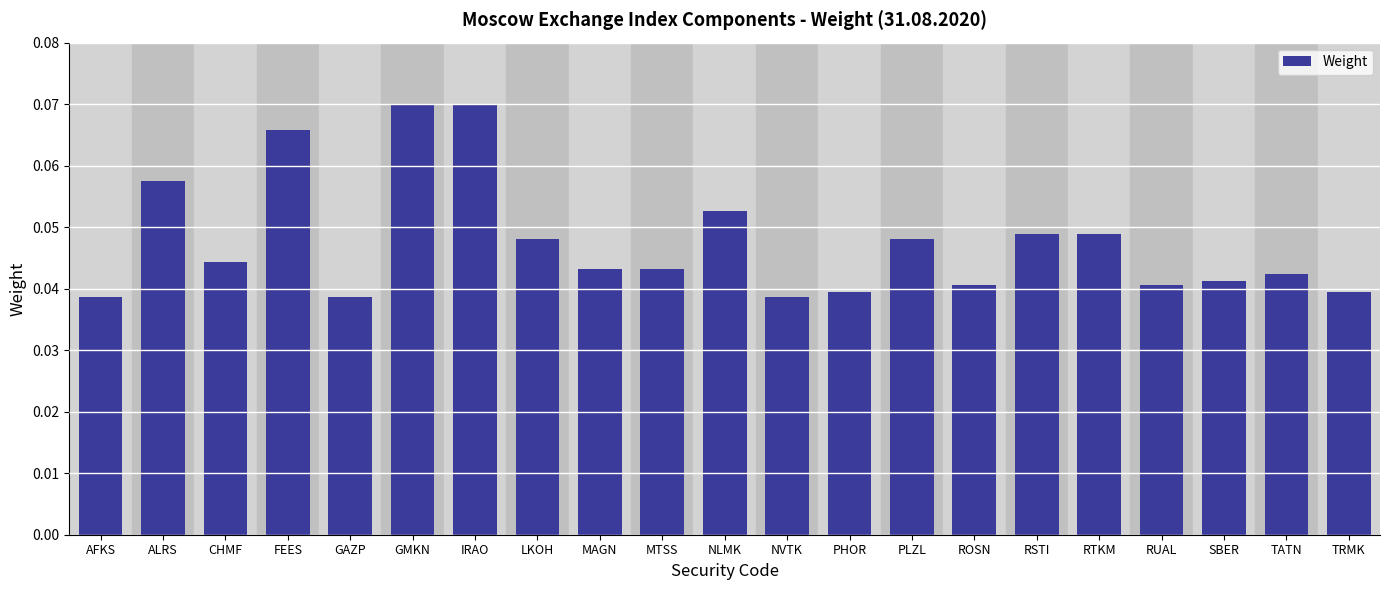

How many categories are shown in the chart?

21